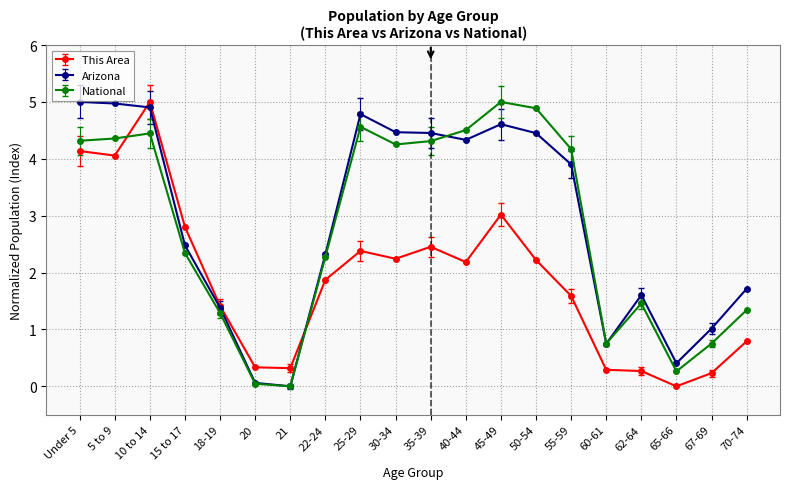

Which category has the lowest value in the Arizona series?

21